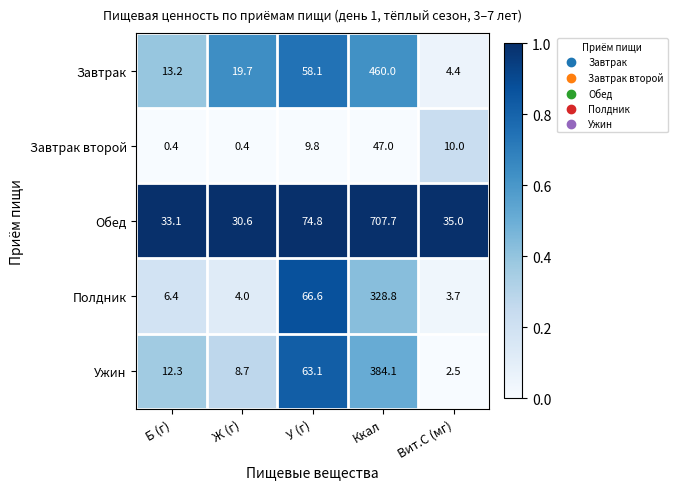

Which series has the largest total across all categories?

Обед